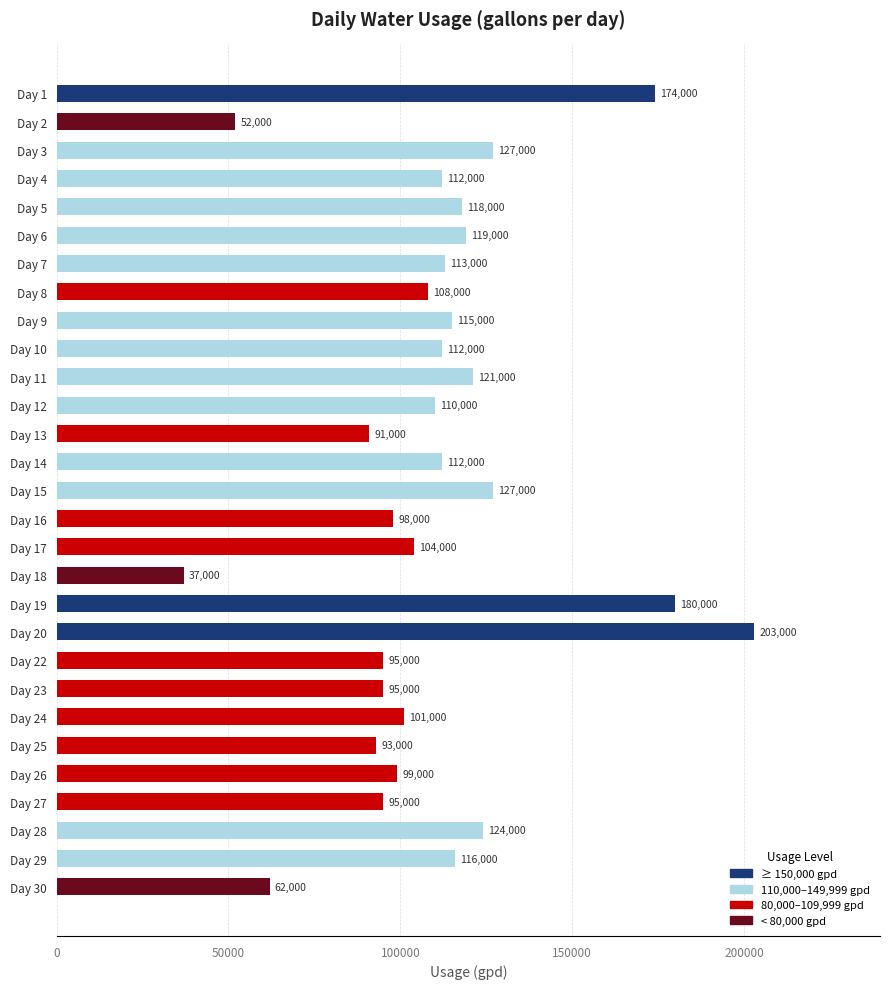

What is the ratio of the value at Day 6 to the value at Day 18?

3.2